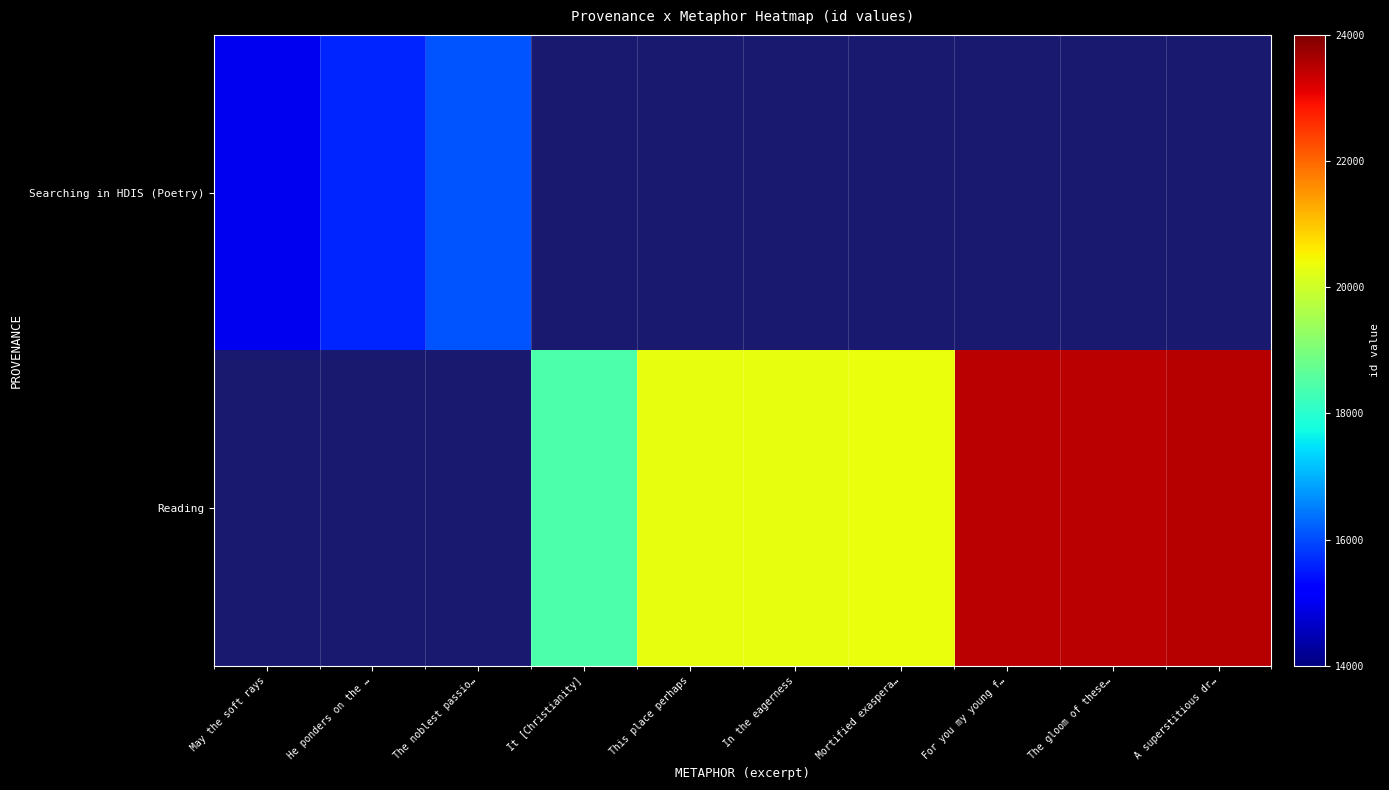

What is the sum of the Searching in HDIS (Poetry) values at He ponders on the … and May the soft rays?

30626.0